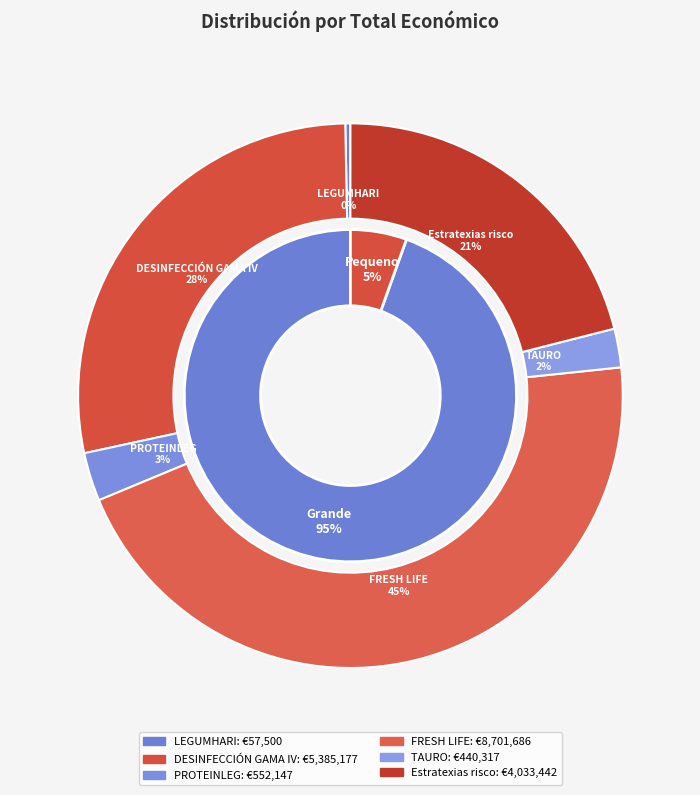

Combined, do TAURO and PROTEINLEG account for over 50%?

No